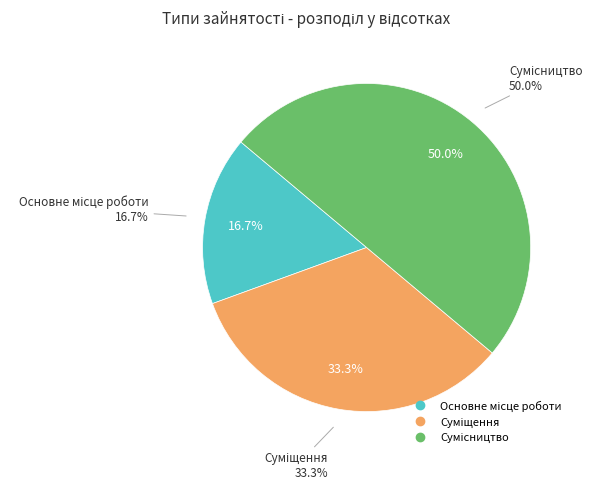

Which has a higher value, Суміщення or Основне місце роботи?

Суміщення